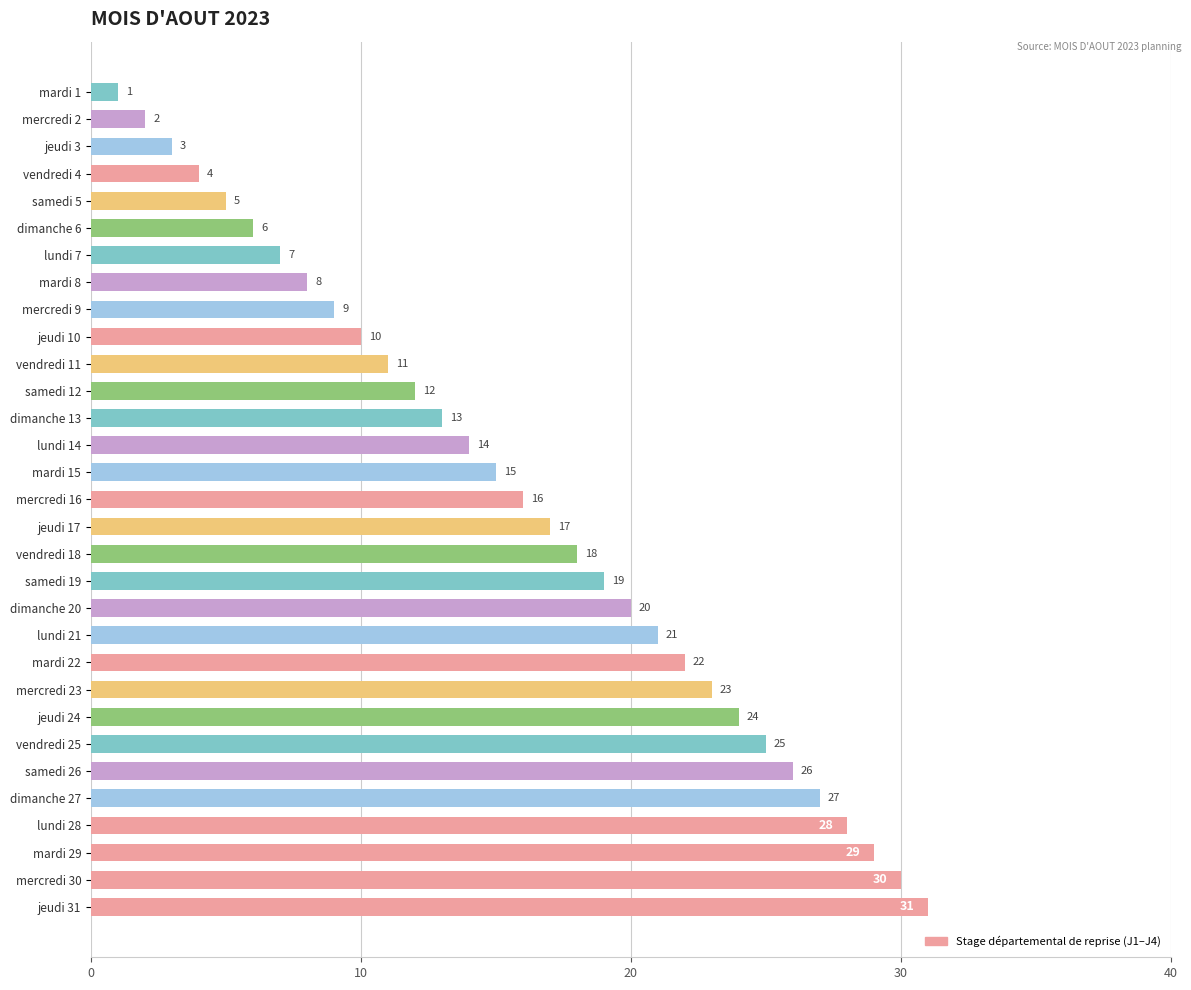

List the labels in order of value, largest first.

jeudi 31, mercredi 30, mardi 29, lundi 28, dimanche 27, samedi 26, vendredi 25, jeudi 24, mercredi 23, mardi 22, lundi 21, dimanche 20, samedi 19, vendredi 18, jeudi 17, mercredi 16, mardi 15, lundi 14, dimanche 13, samedi 12, vendredi 11, jeudi 10, mercredi 9, mardi 8, lundi 7, dimanche 6, samedi 5, vendredi 4, jeudi 3, mercredi 2, mardi 1